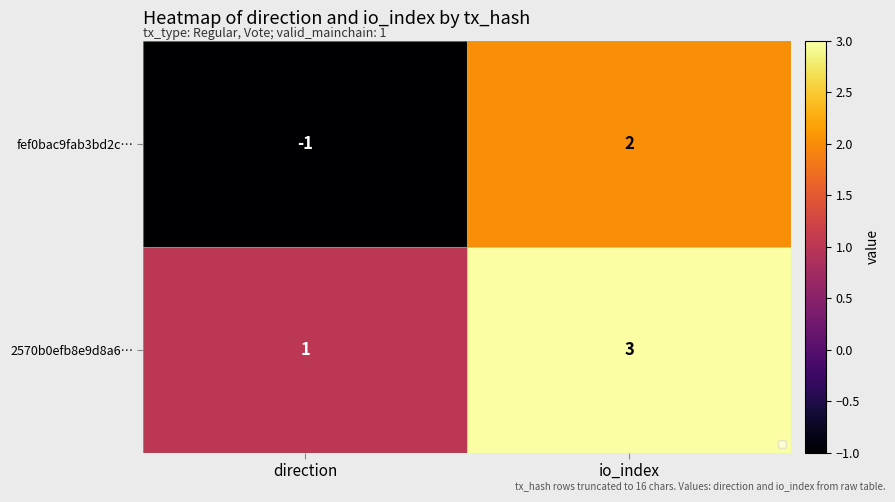

Reading left to right, list all the values displayed in this chart.

fef0bac9fab3bd2c…: -1	2
2570b0efb8e9d8a6…: 1	3